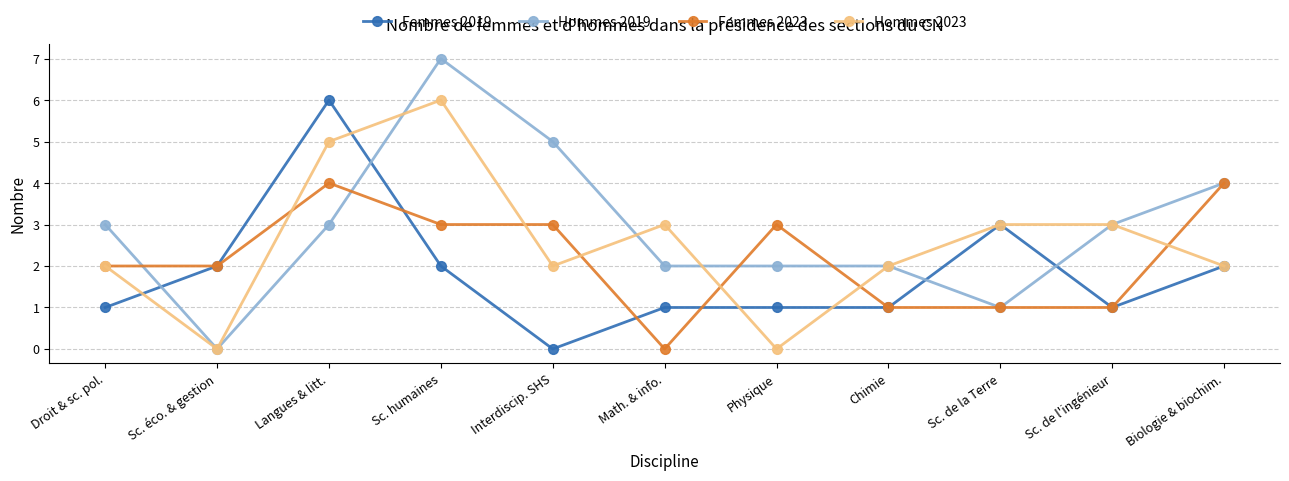

List the series in order of their overall mean, highest first.

Hommes 2019, Hommes 2023, Femmes 2023, Femmes 2019